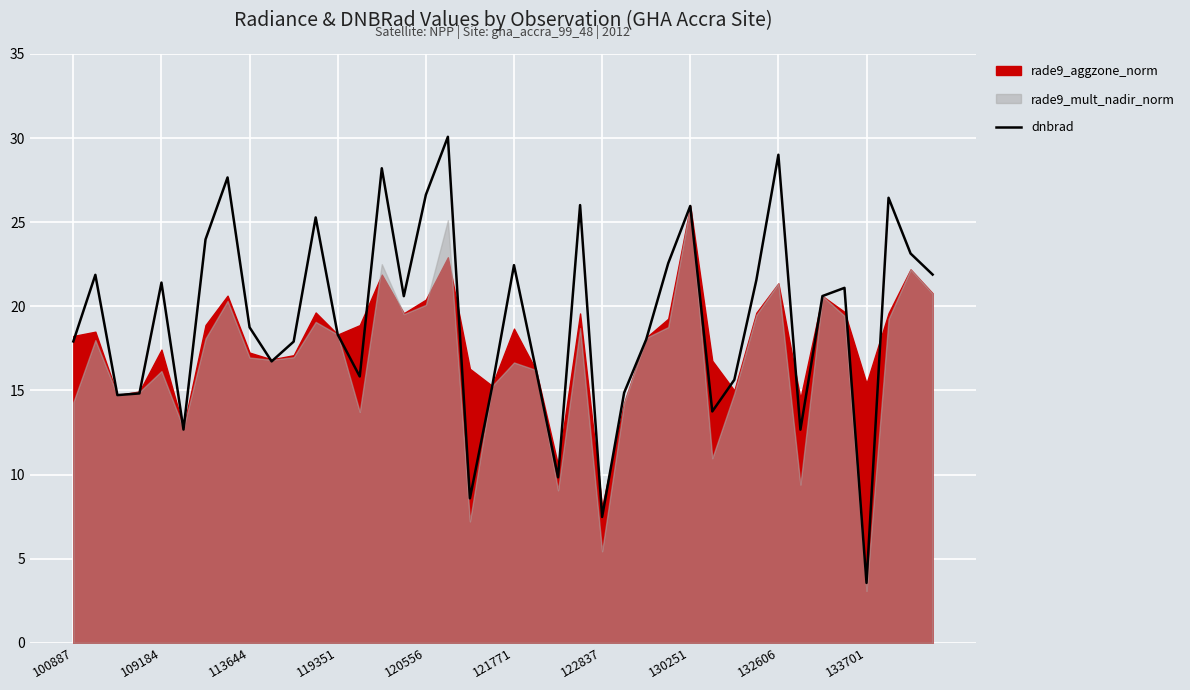

The value at 29 is 13.8. True or false?

True